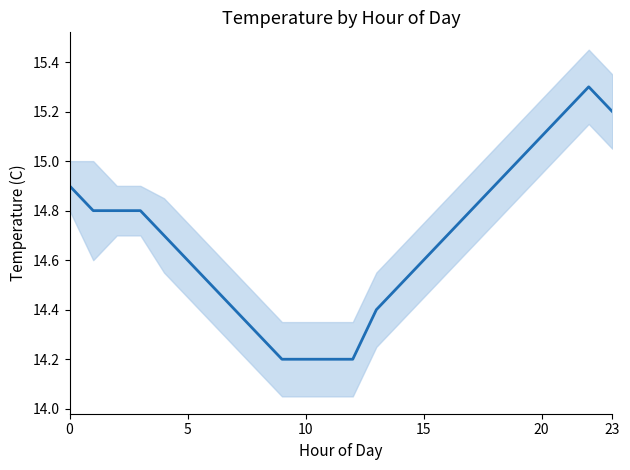

What is the ratio of the value at 17 to the value at 15?

1.0